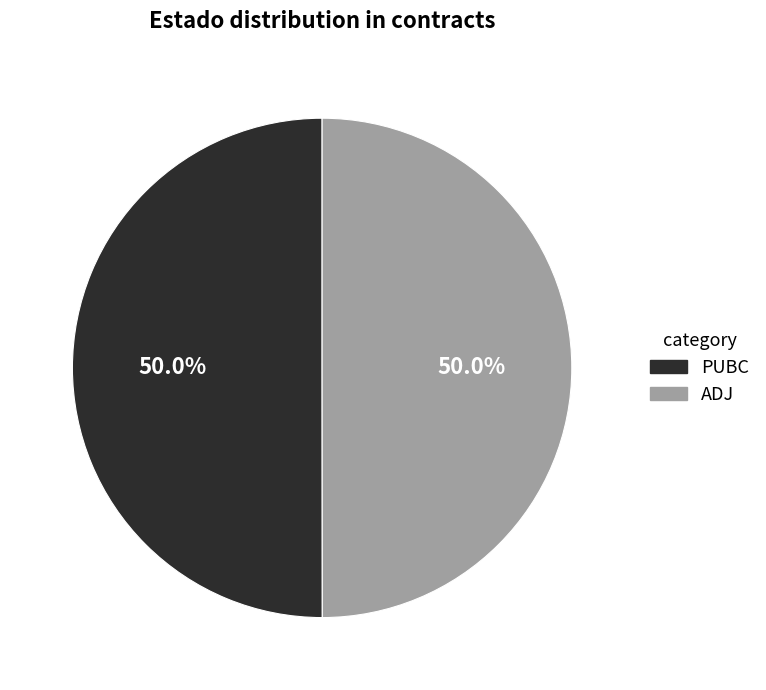

What percentage do ADJ and PUBC together represent?

100.0%